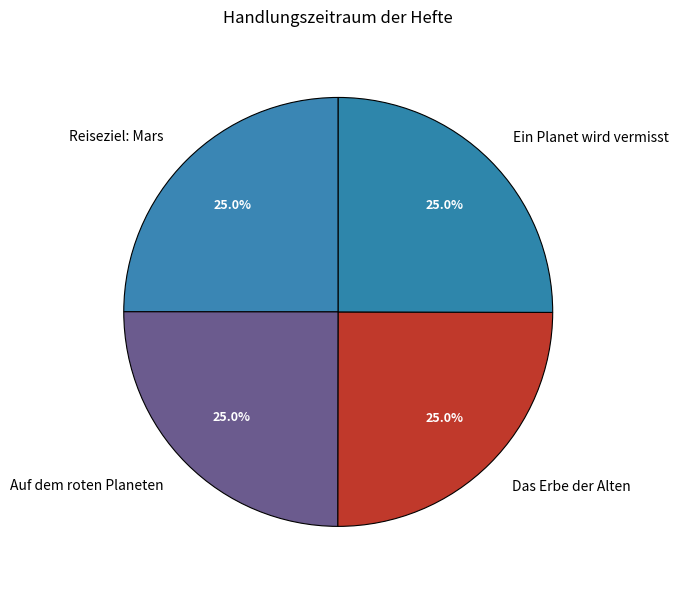

What percentage is NOT represented by Auf dem roten Planeten?

75.0%